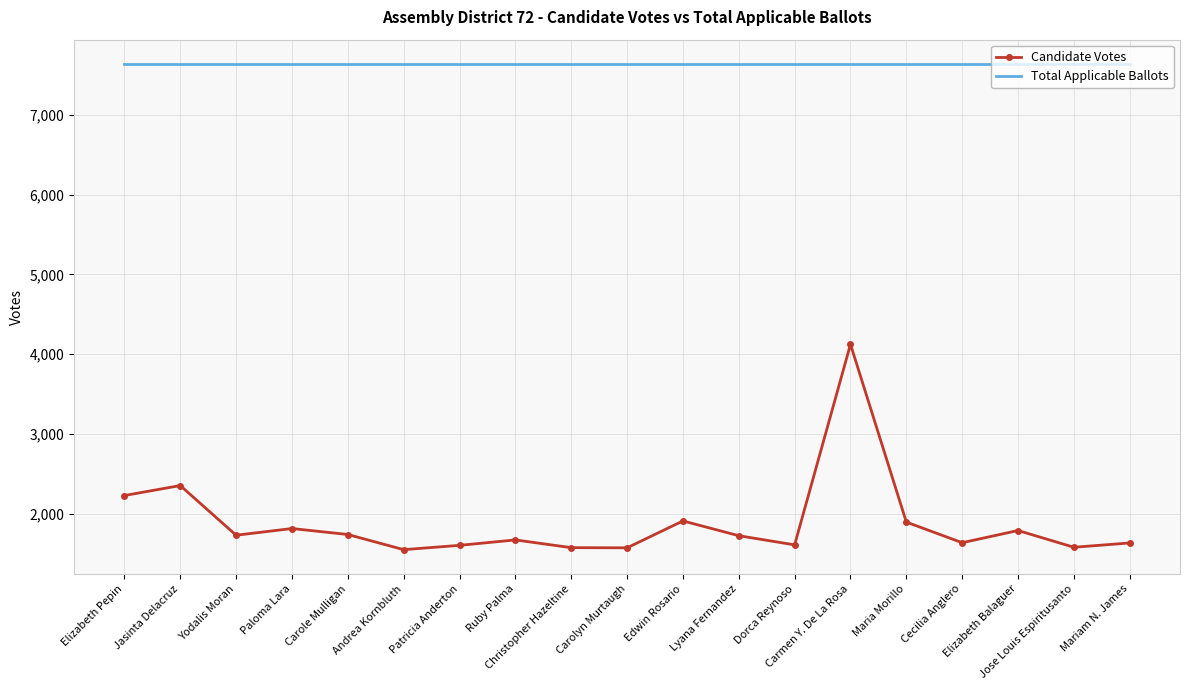

What is the maximum value for Total Applicable Ballots?

7640